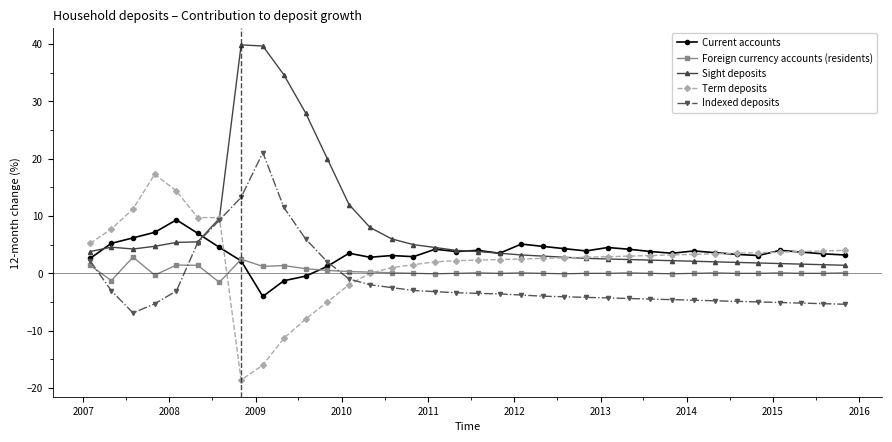

Which series has the widest spread of values?

Sight deposits